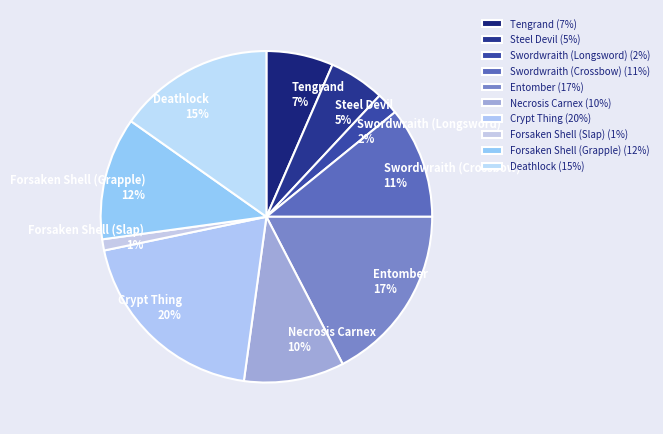

To the nearest percent, what is the difference between the Swordwraith (Longsword) and Entomber slice percentages?

15%